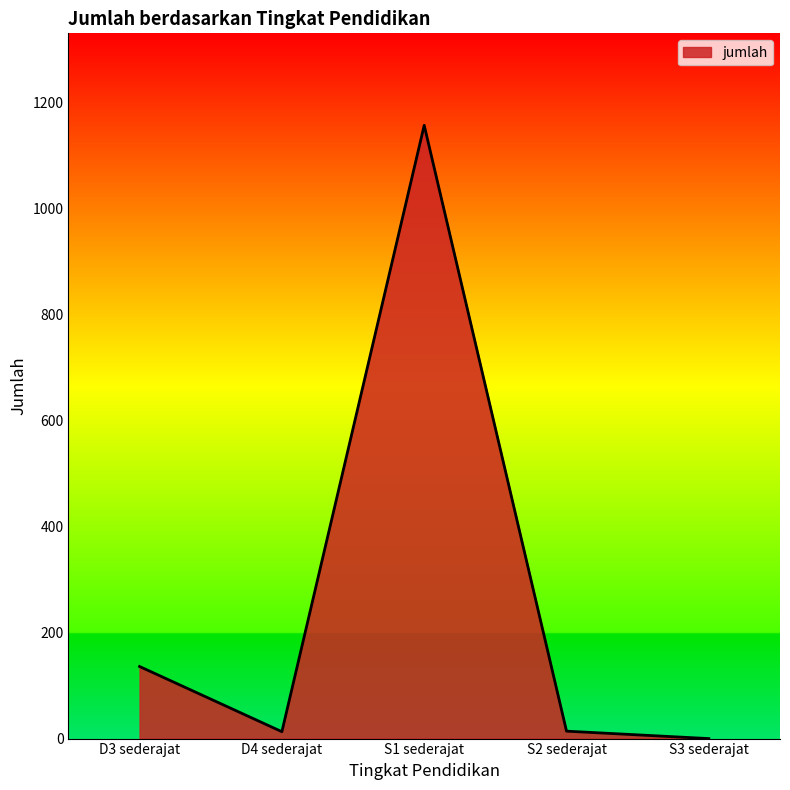

What is the difference between the maximum and second lowest values?

1144